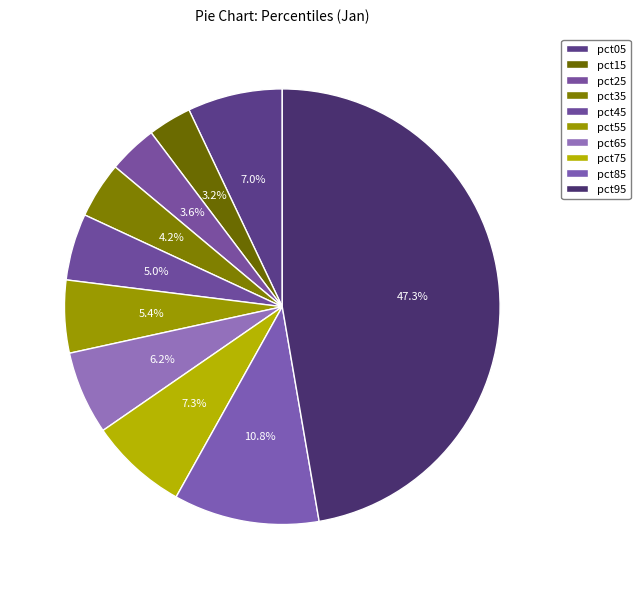

Does pct15 account for over 50% of the chart?

No